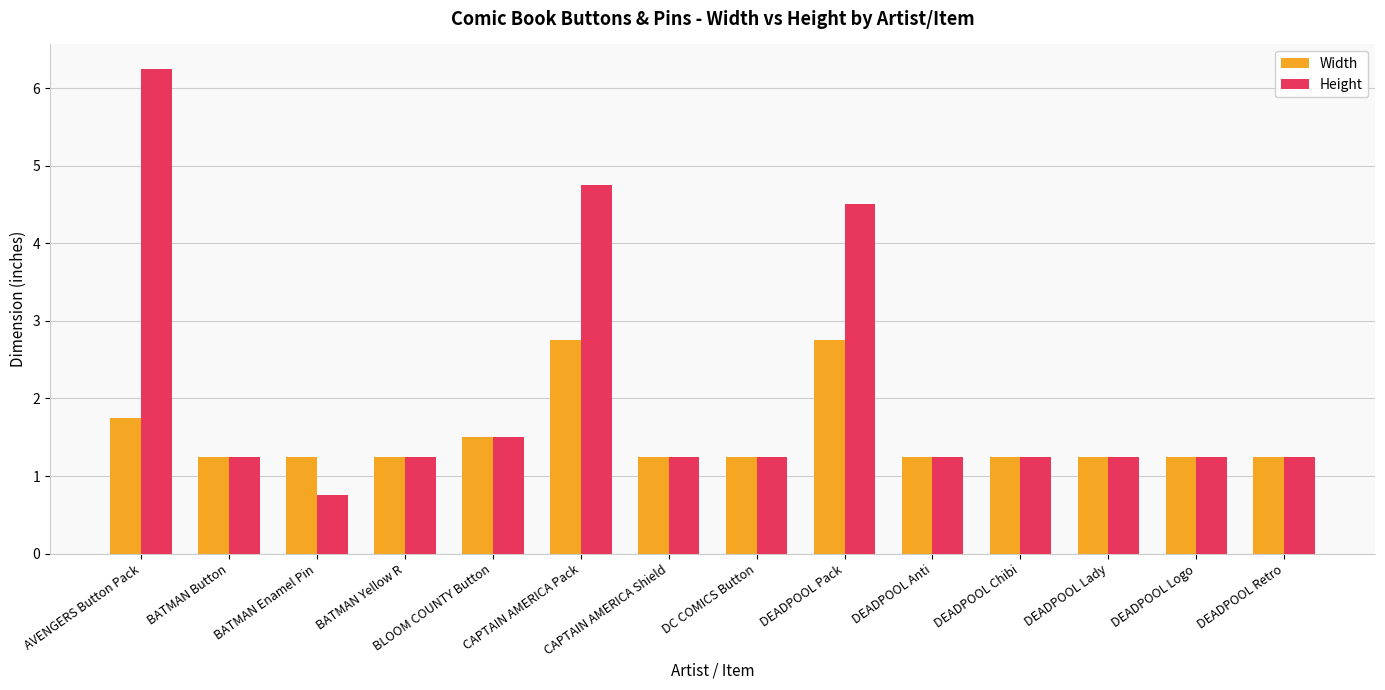

Between DEADPOOL Pack and DEADPOOL Chibi, which series saw the biggest shift?

Height